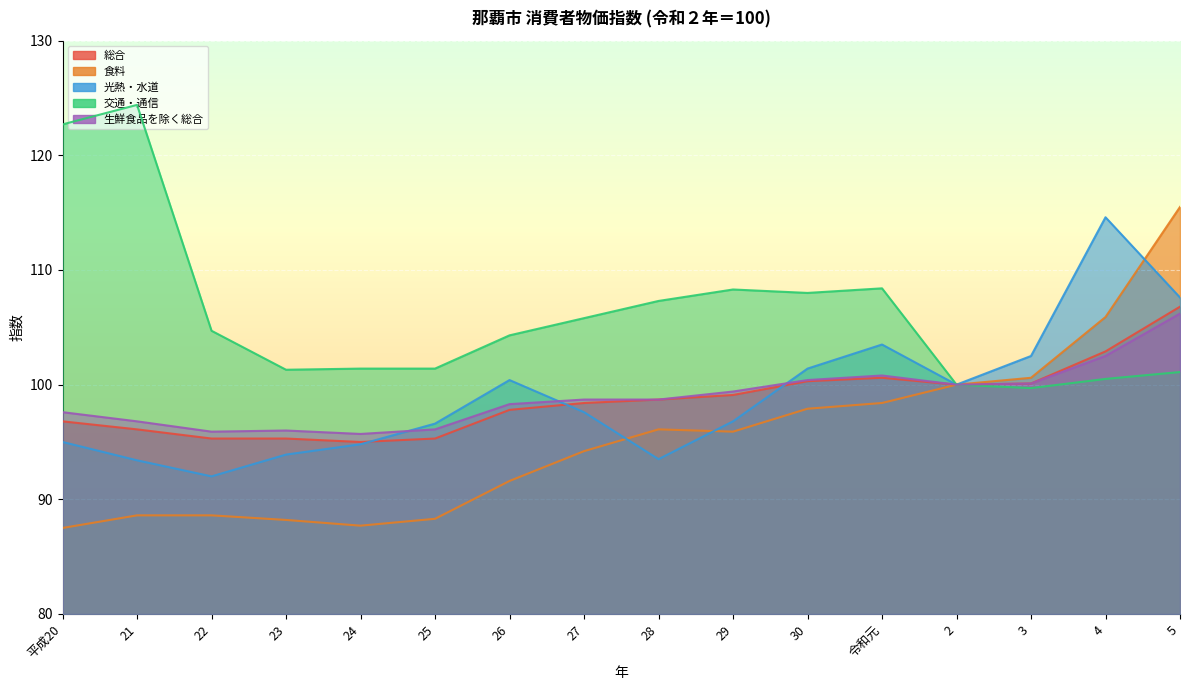

The value of 生鮮食品を除く総合 at 令和元 is 100.8. True or false?

True